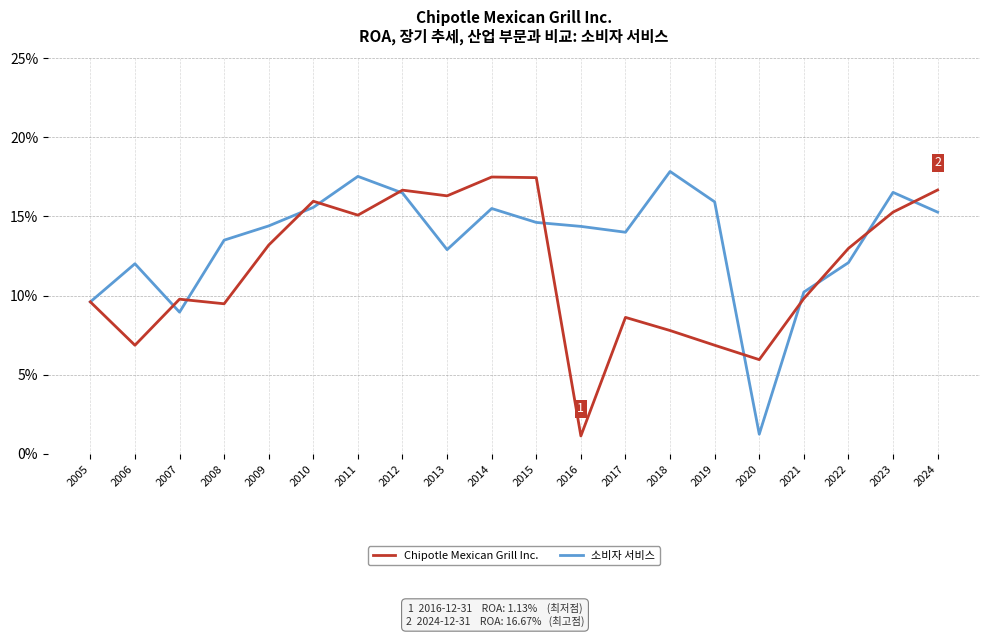

Does the chart have visible grid lines?

Yes